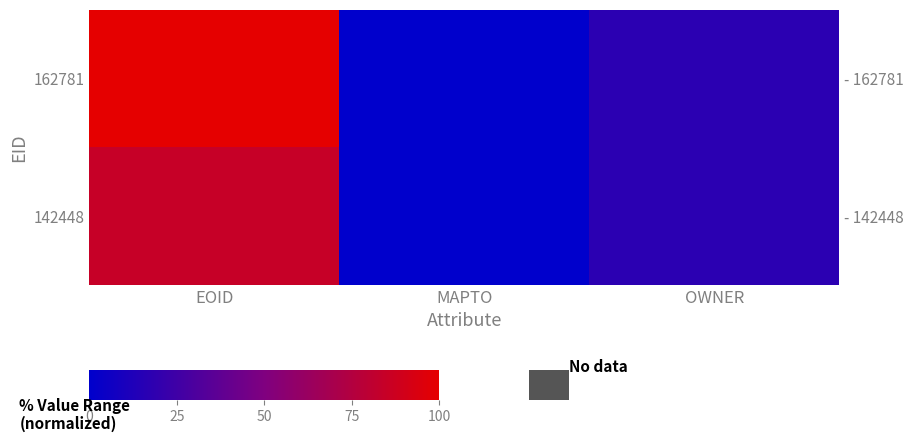

True or false: 142448 has a value of 84.4 at EOID.

True